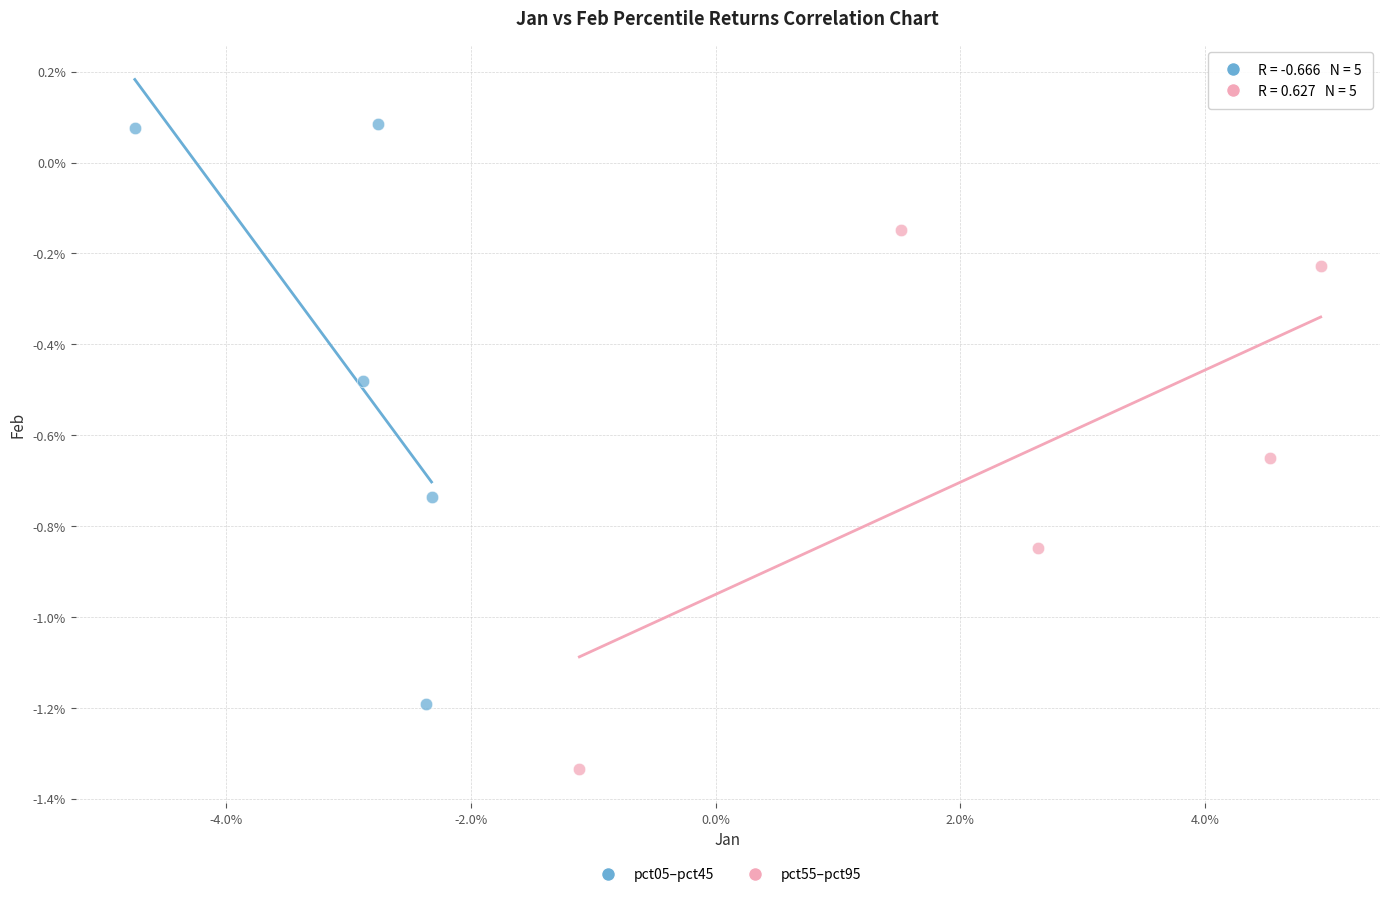

Which series has the largest Y range (max minus min)?

pct05–pct45